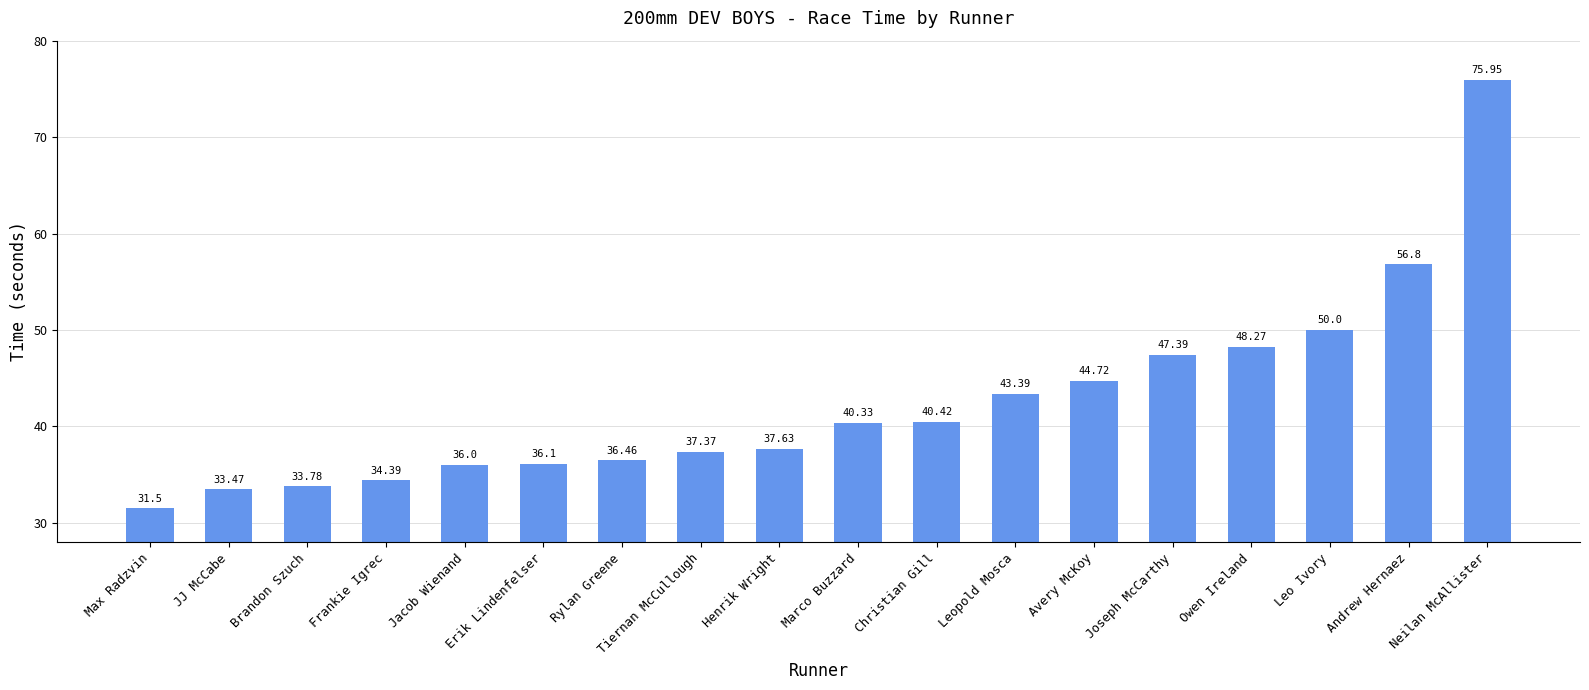

What is the sum of all values?

764.0